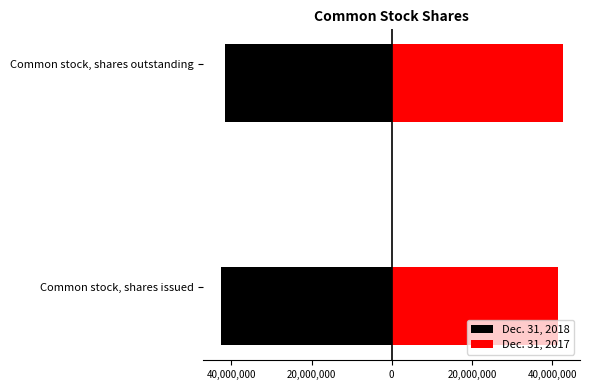

The value of Dec. 31, 2017 at Common stock, shares outstanding is 42700411. True or false?

True